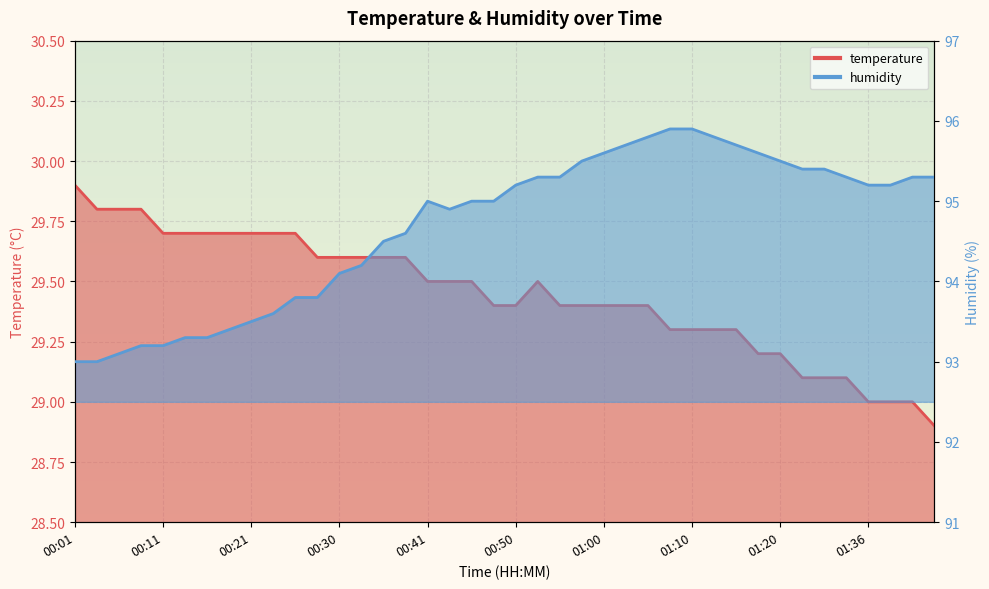

How many data points in humidity are less than 95?

17